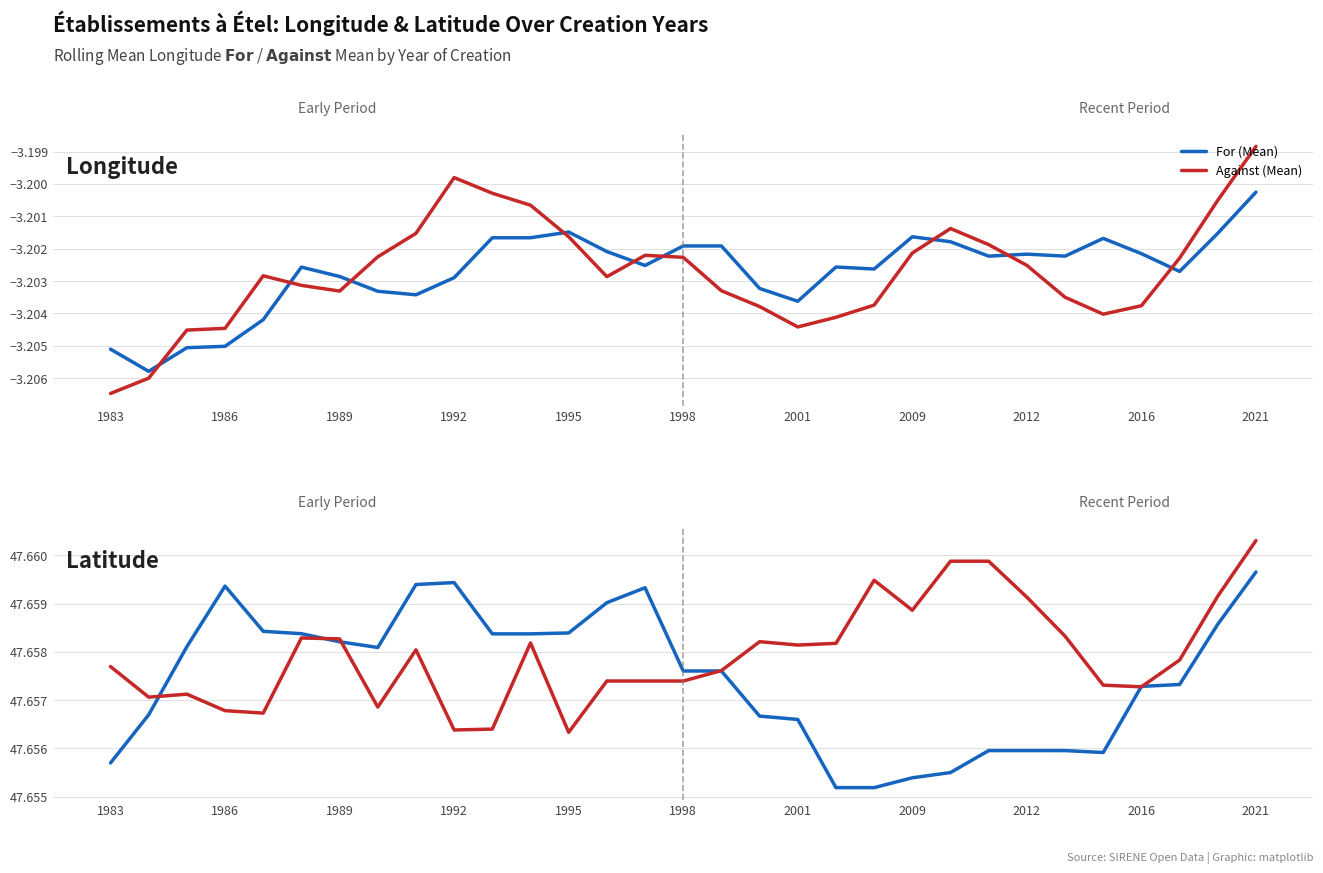

Count the Against (Mean) values in the range 47 to 48.

31